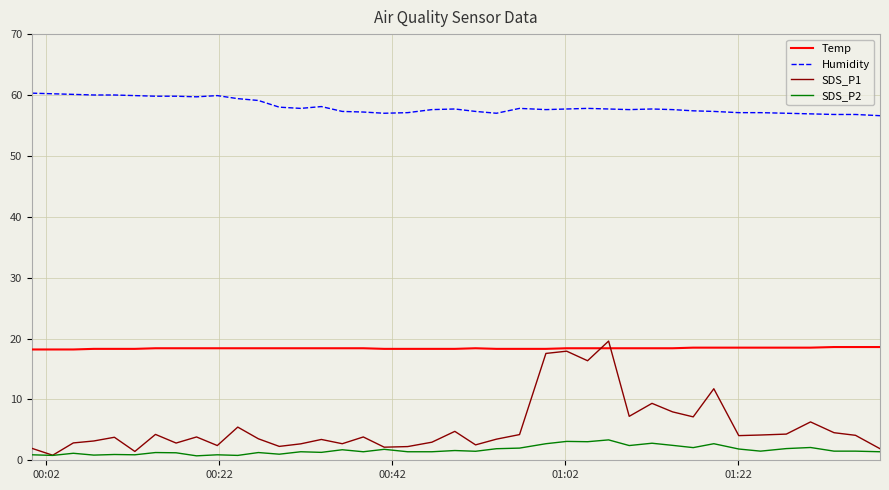

What is the average value of the Humidity series?

58.1